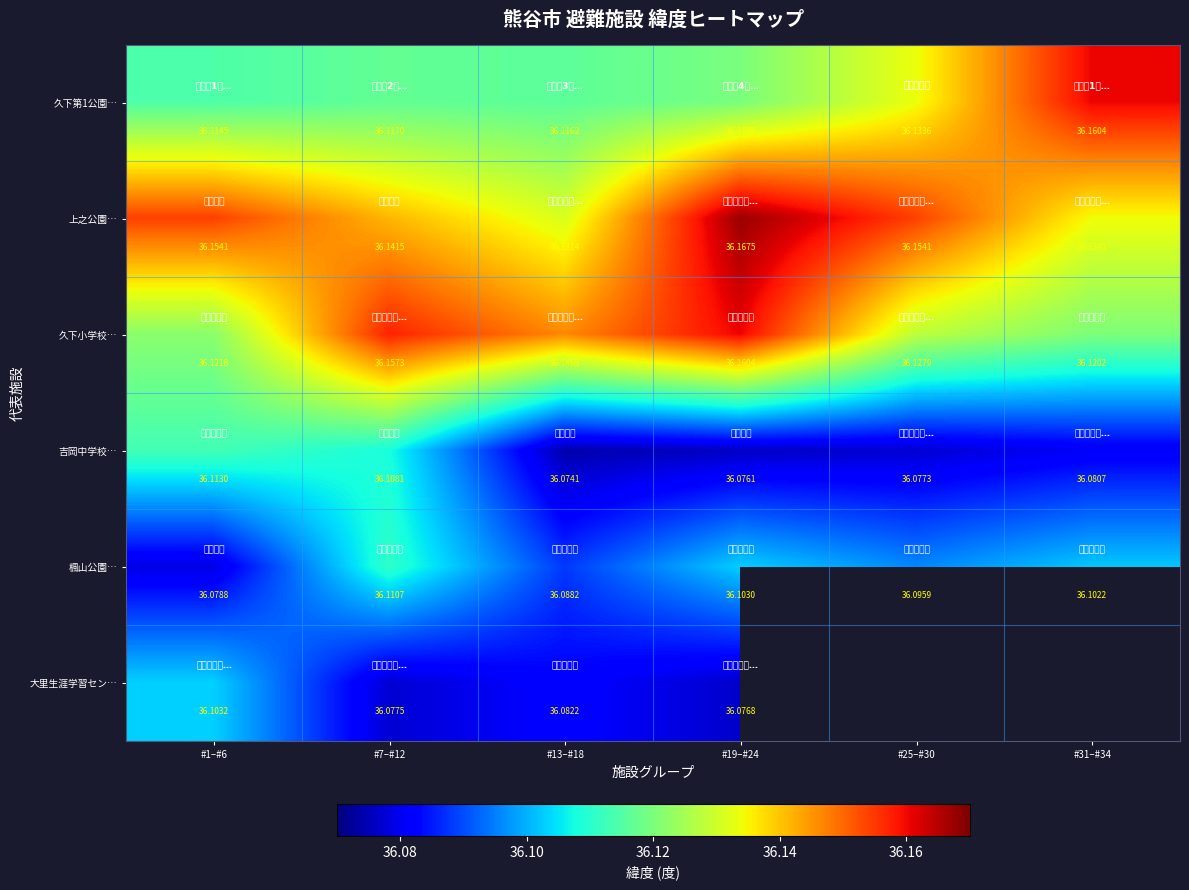

Is the value of 吉岡中学校… at #7–#12 greater than the value of 上之公園… at #7–#12?

No